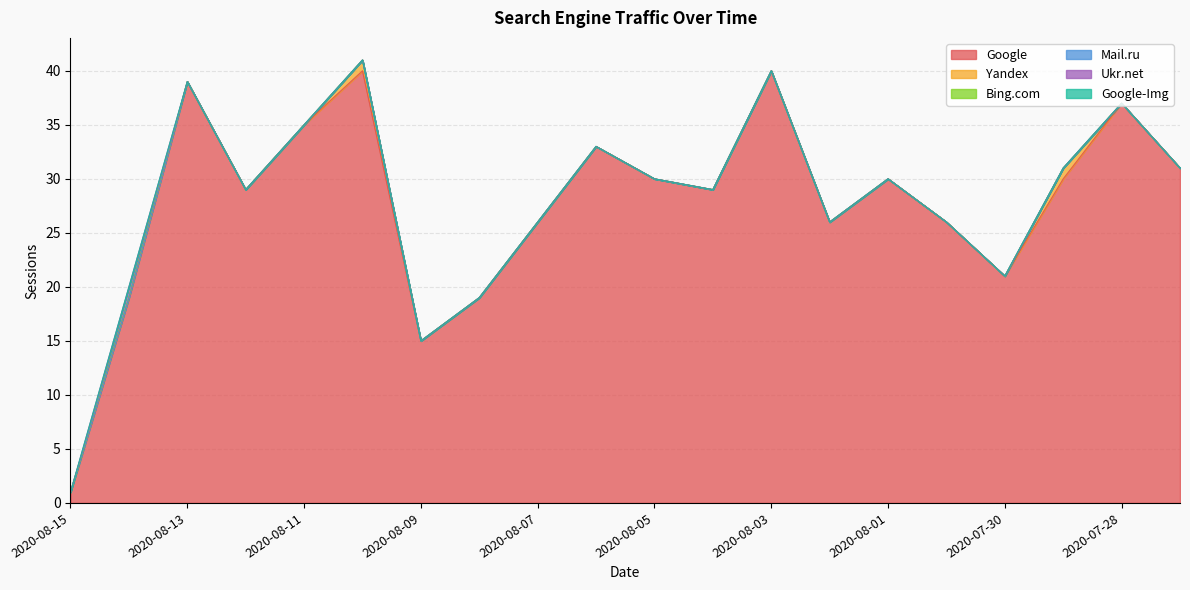

What position from the left is 2020-08-10?

6